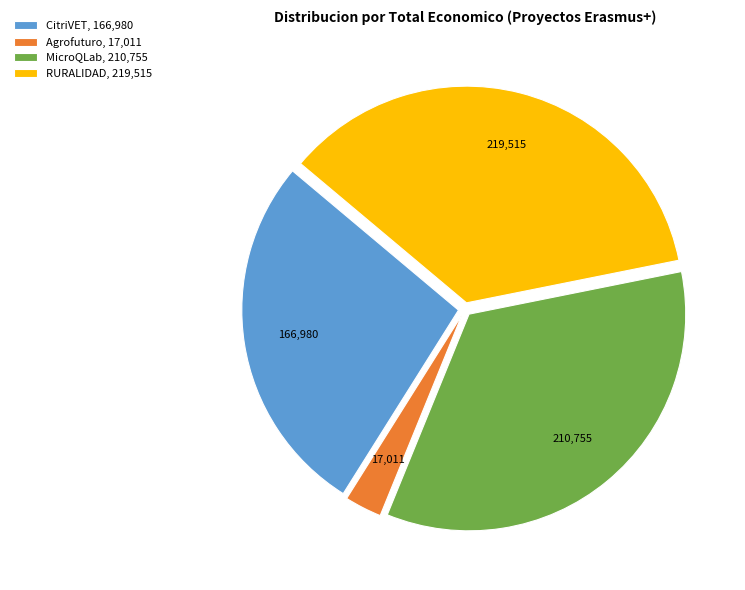

Does any single category account for the majority?

No